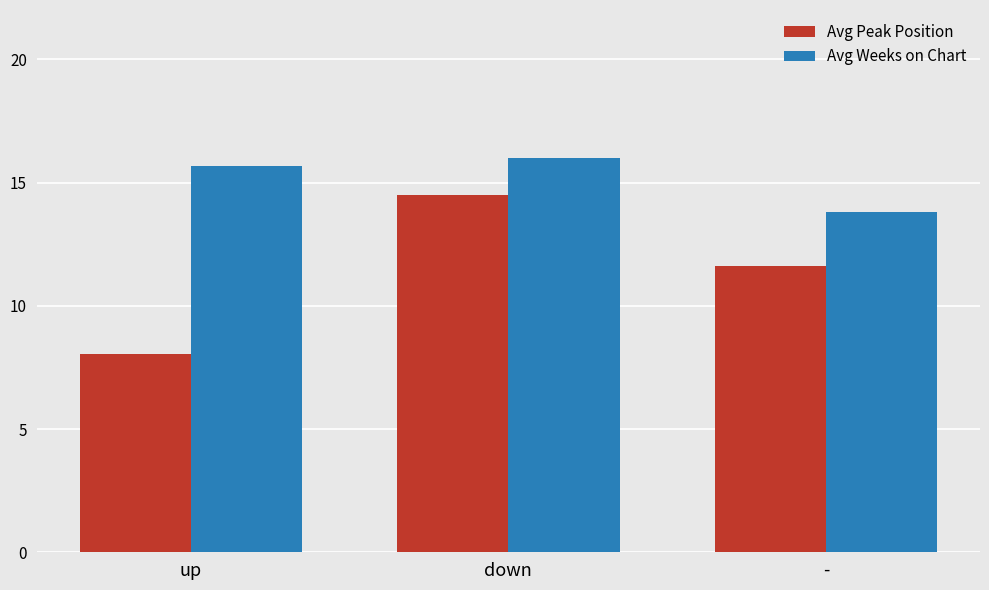

Which category has the lowest value in the Avg Weeks on Chart series?

-